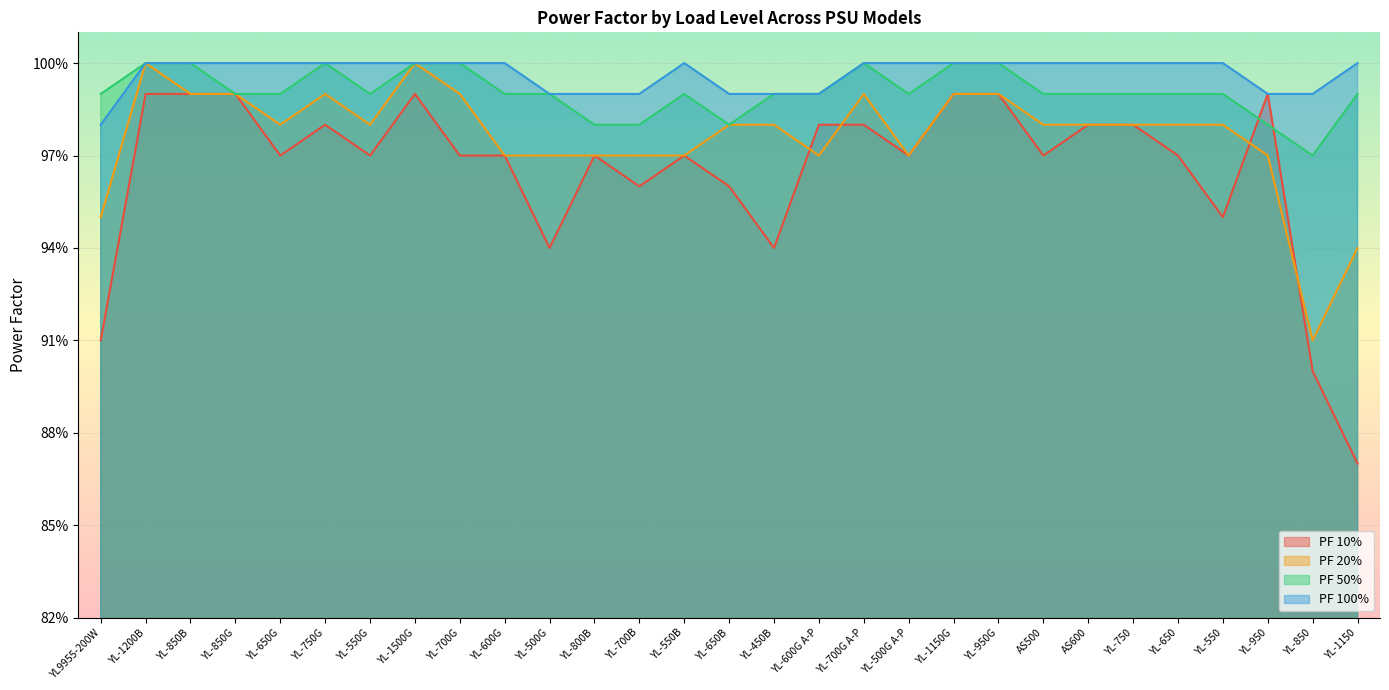

The value of PF 100% at YL-550 is 0.3. True or false?

False